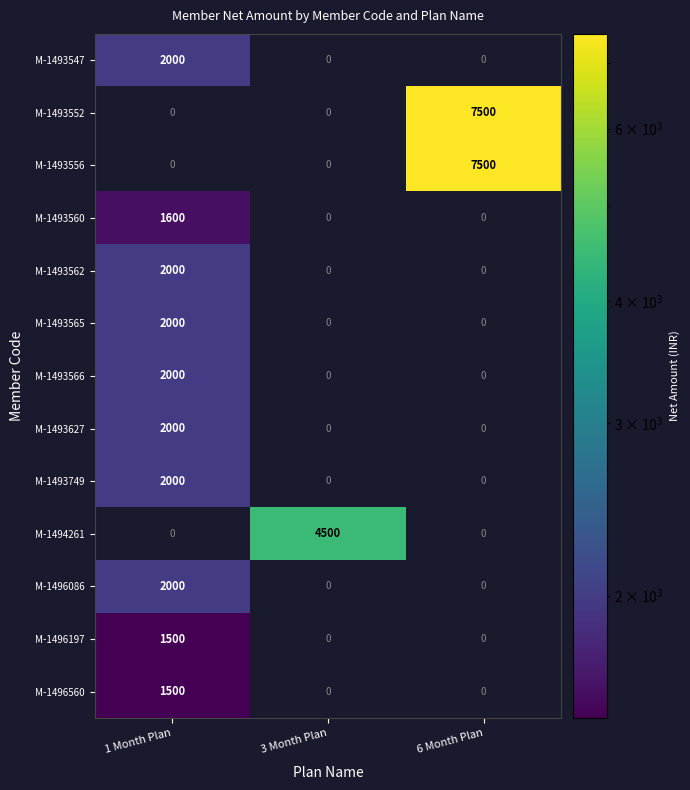

Is it true that M-1493547 equals 2933 at 1 Month Plan?

False